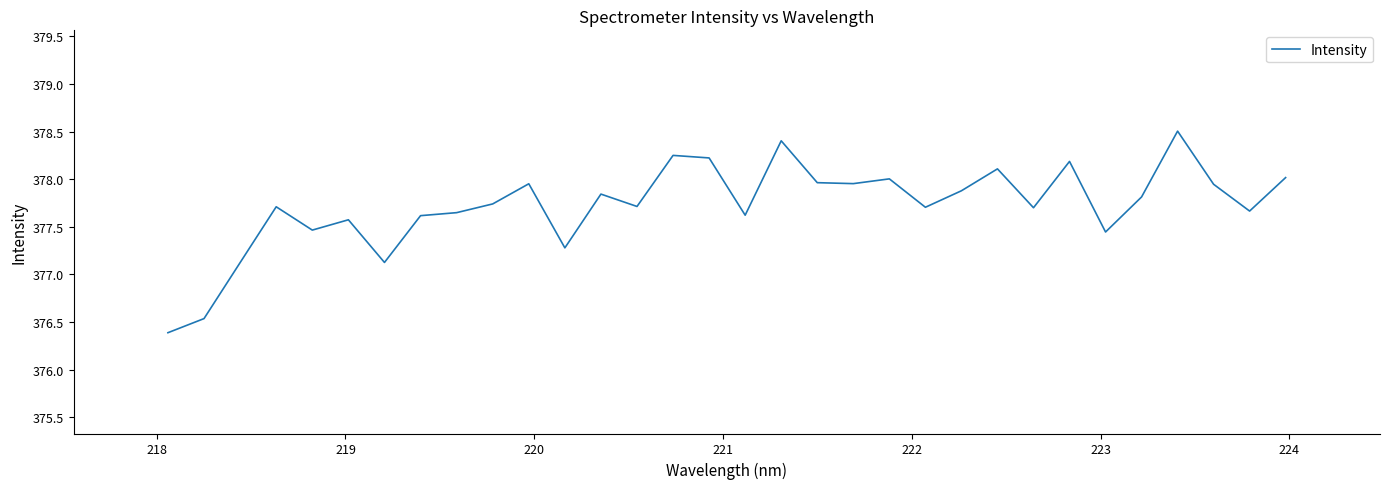

What is the difference between the maximum and minimum values?

2.1